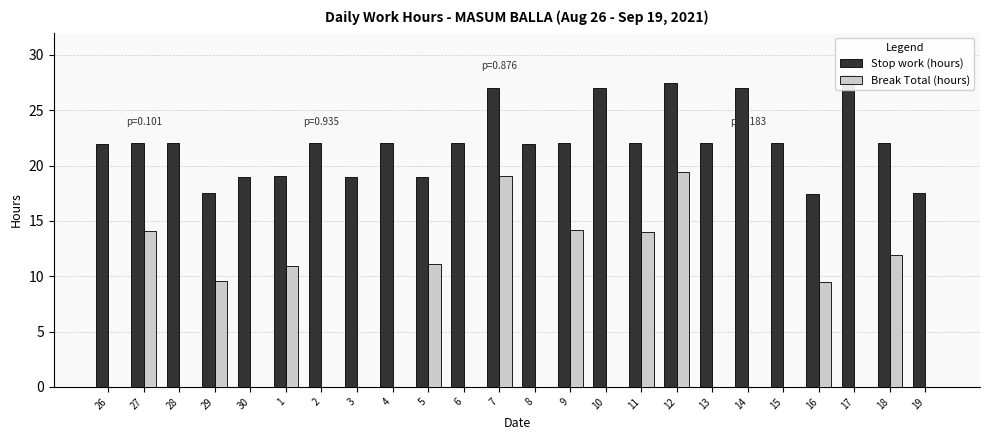

Between 3 and 10, which is larger?

10